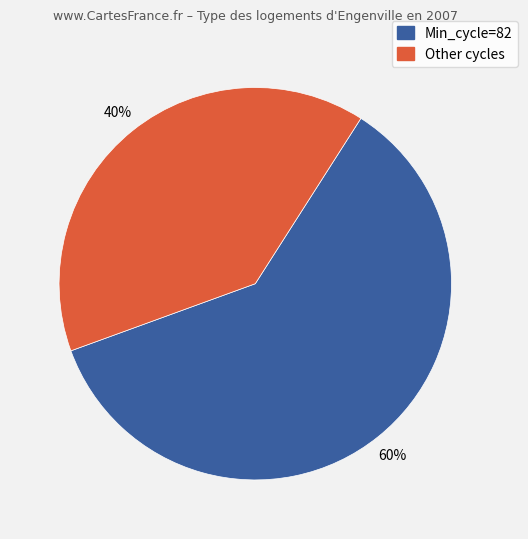

Is there a majority slice in this chart?

Yes